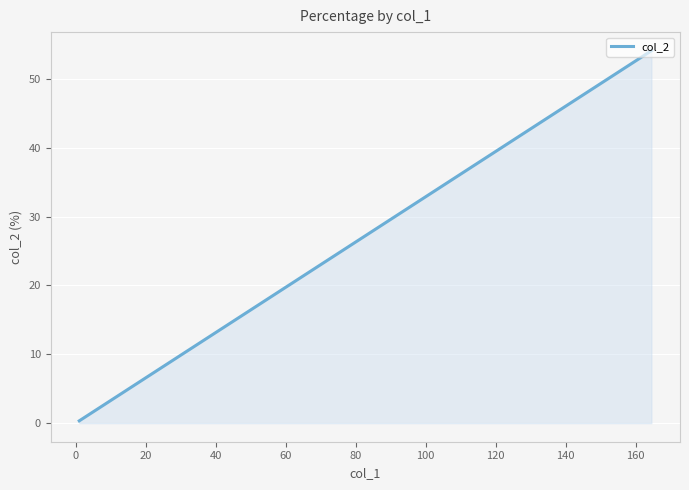

Does the chart have visible grid lines?

Yes